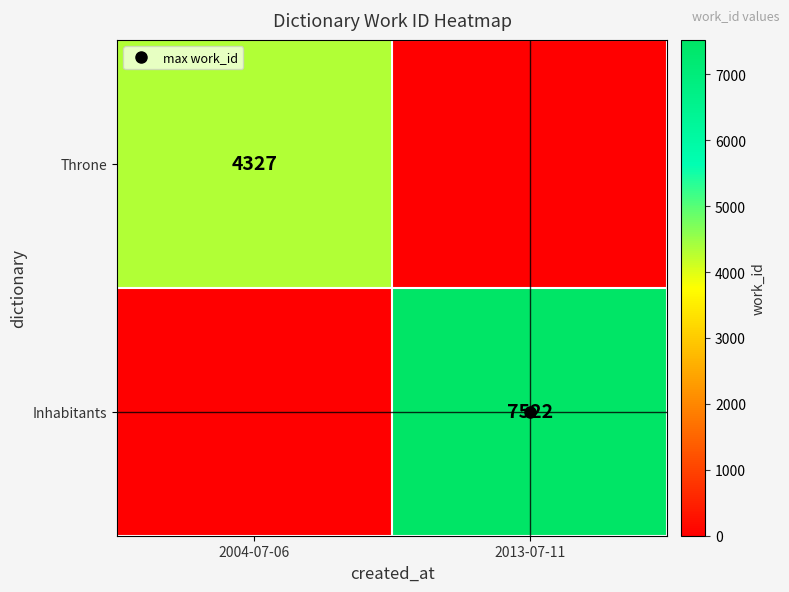

What is the average value of the Inhabitants series?

3761